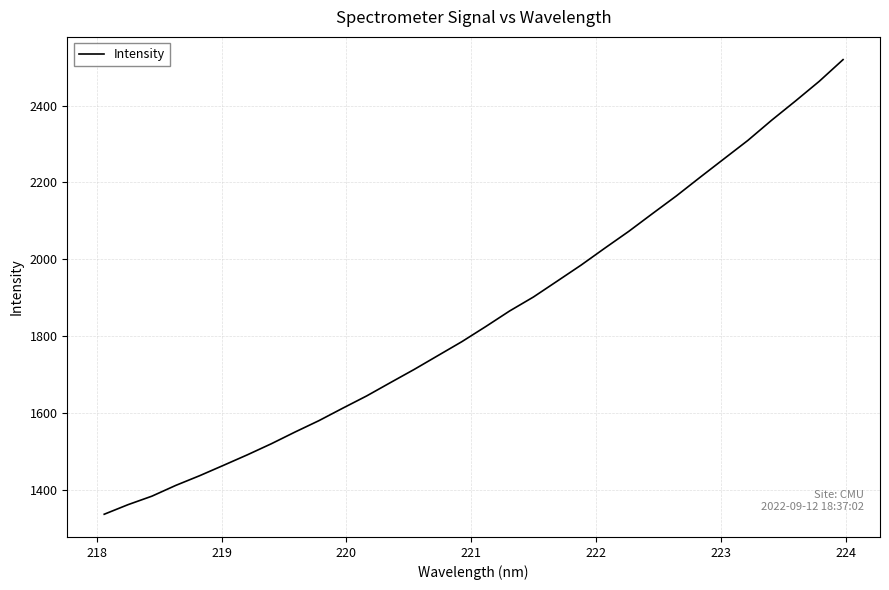

What is the minimum value shown in the chart?

1336.7